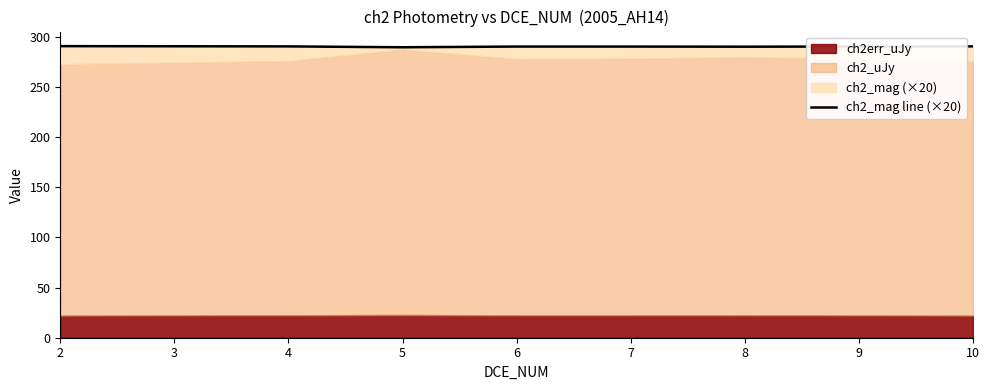

What is the sum of all values?

2033.4